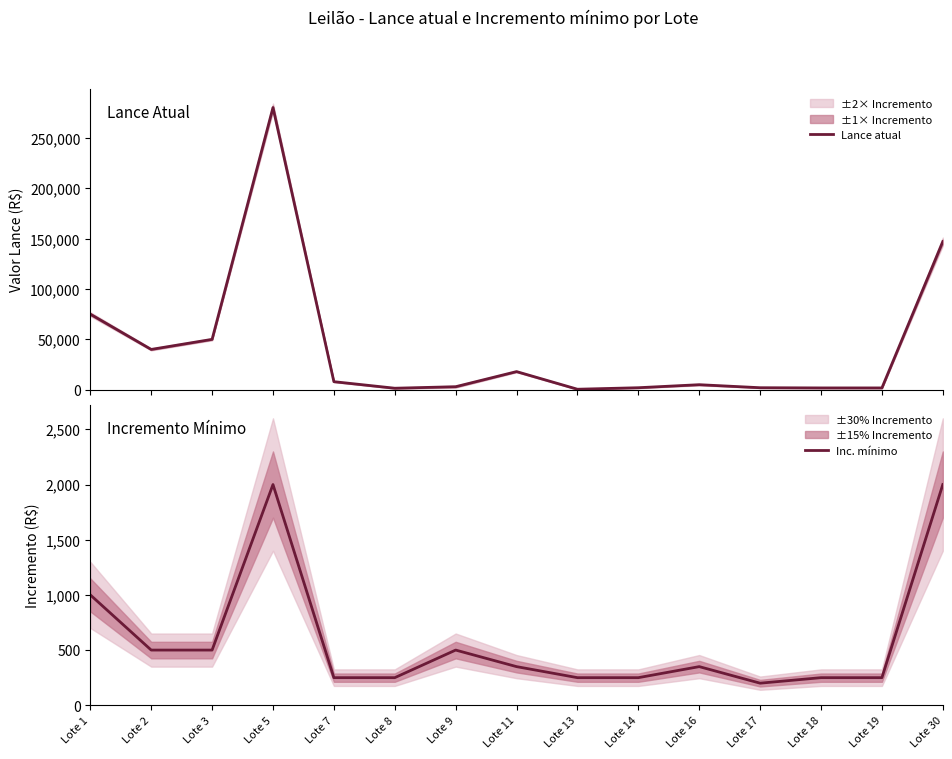

At which label does Inc. mínimo reach its minimum?

Lote 17